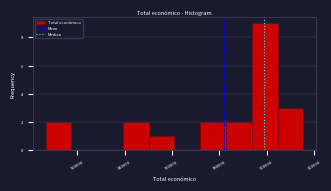

Over which range of the x-axis is the bar tallest?

594000 to 604000